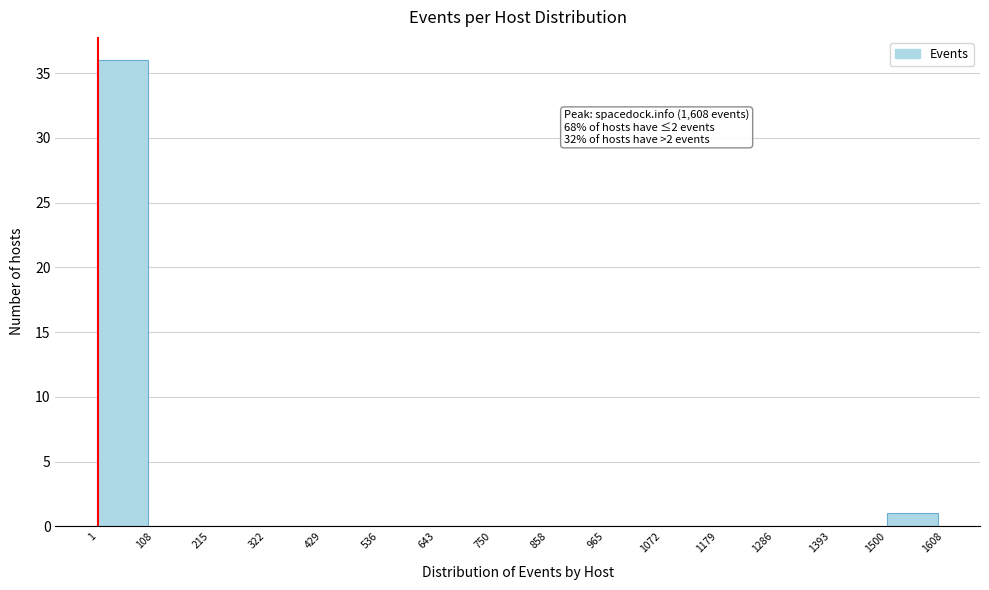

Over which range of the x-axis is the bar tallest?

1 to 108